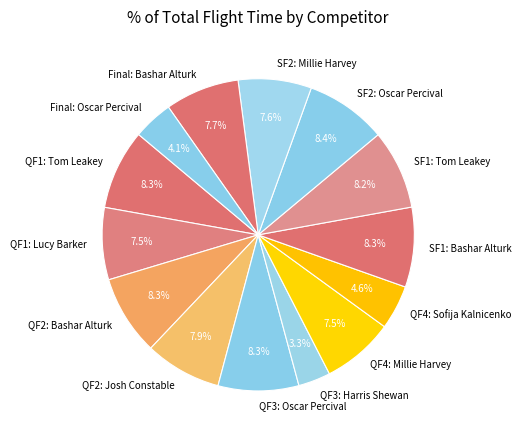

What is the total percentage of QF3: Harris Shewan and QF1: Tom Leakey?

11.6%